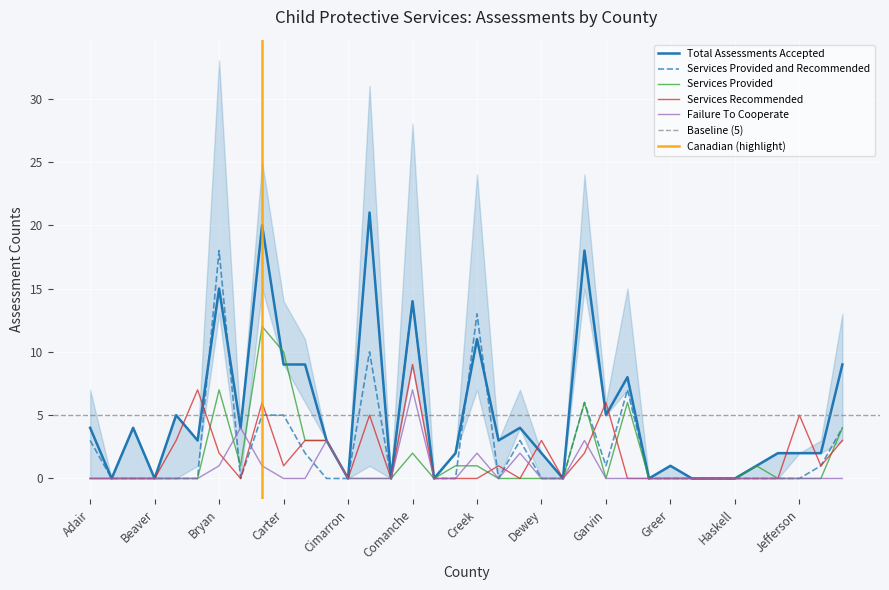

Which has a higher value, 29 or 11?

11